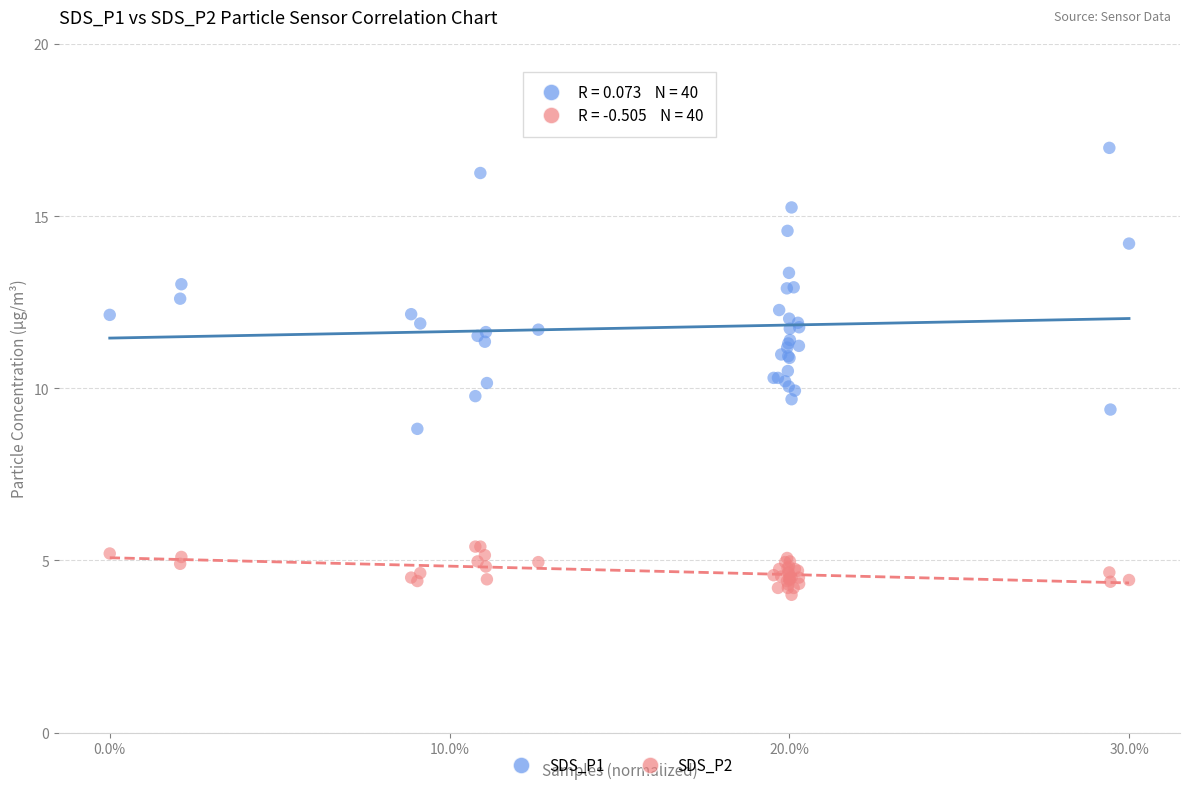

Which series has the largest Y range (max minus min)?

SDS_P1